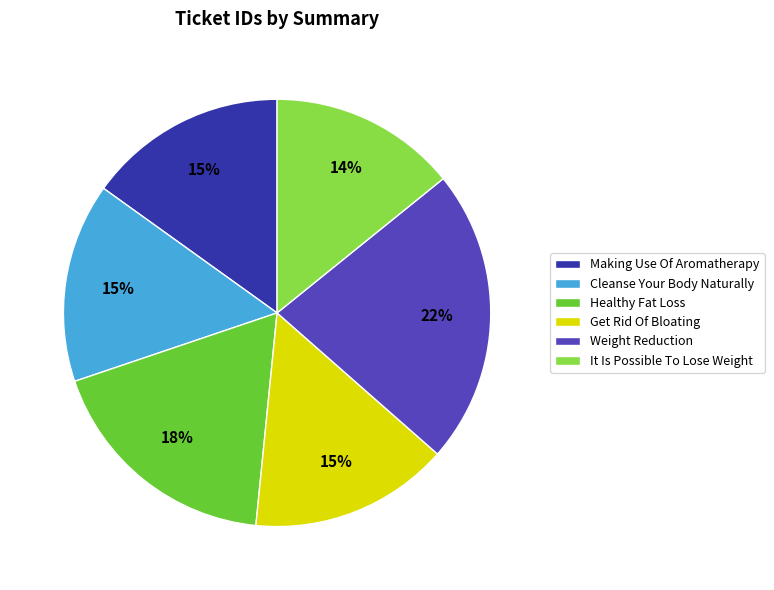

Approximately how many times larger is the value at It Is Possible To Lose Weight compared to Cleanse Your Body Naturally?

0.9